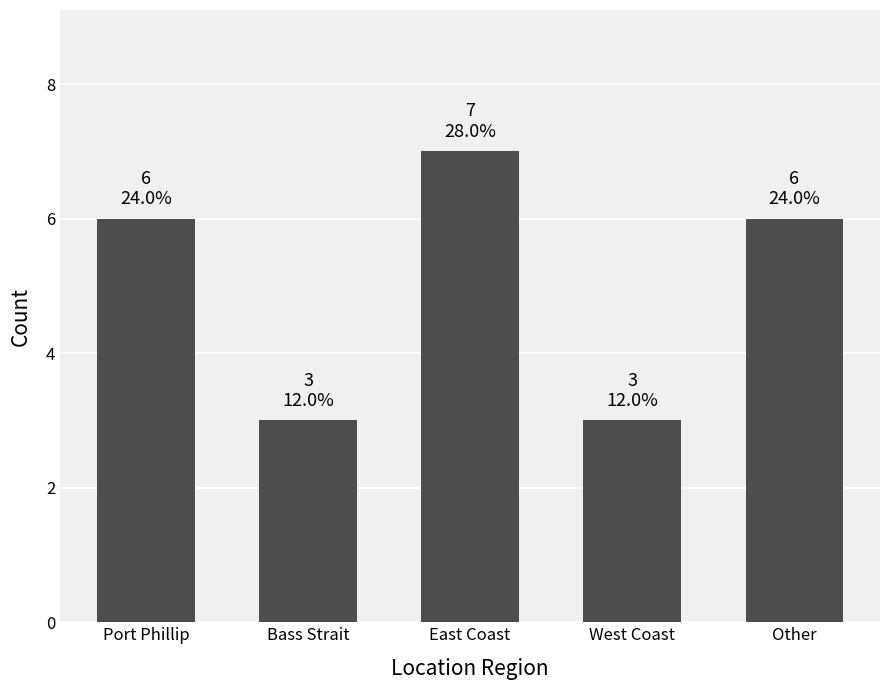

What is the label of the 1st bar from the right?

Other